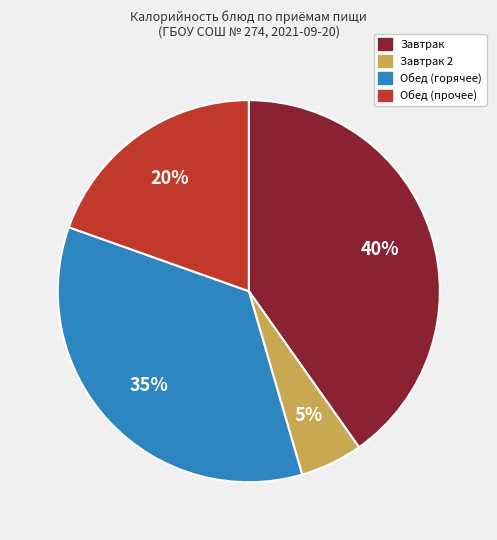

How many segments does this pie chart have?

4